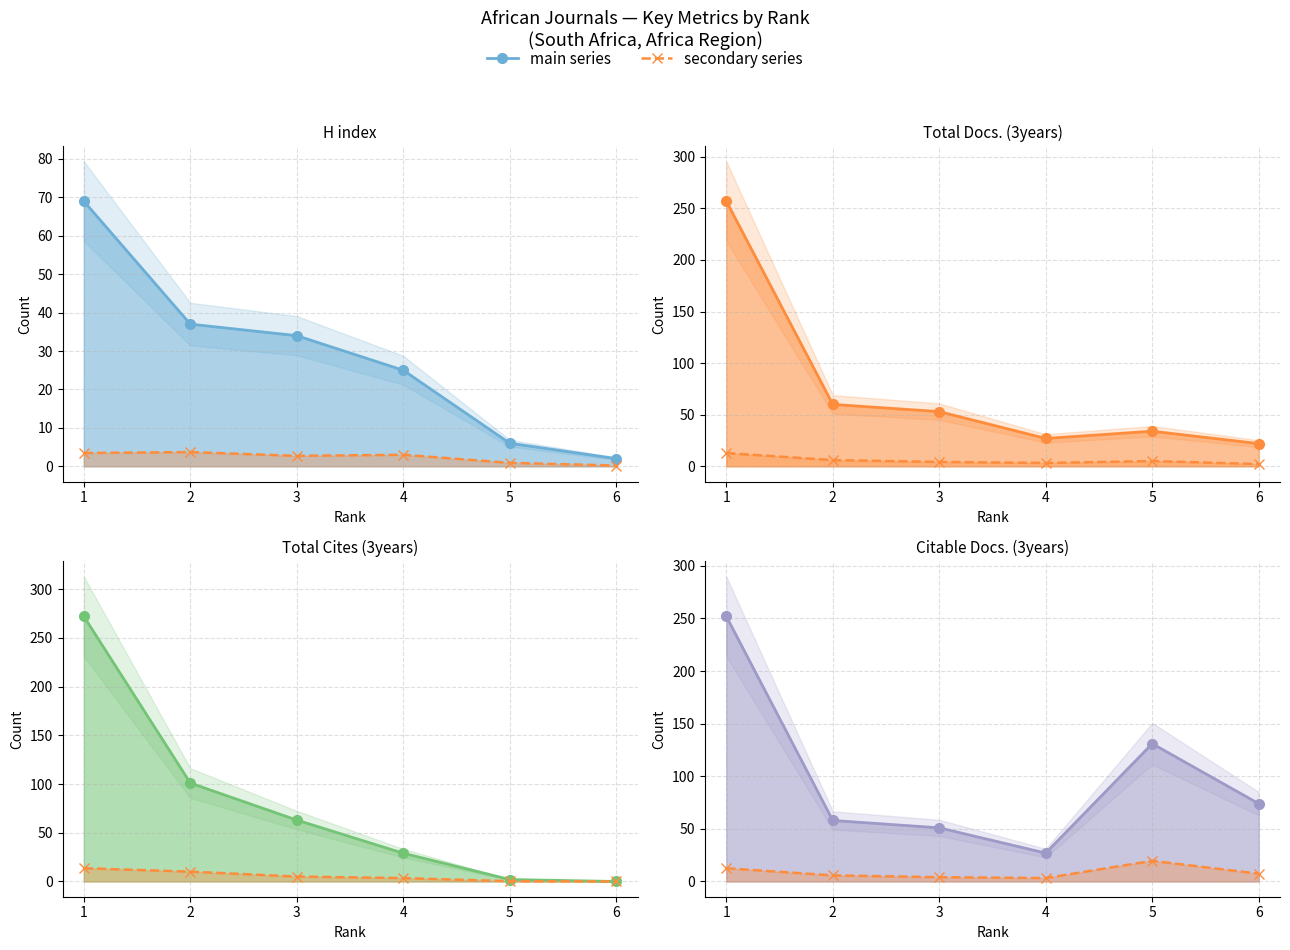

Which series has the widest spread of values?

Total Cites (3years)